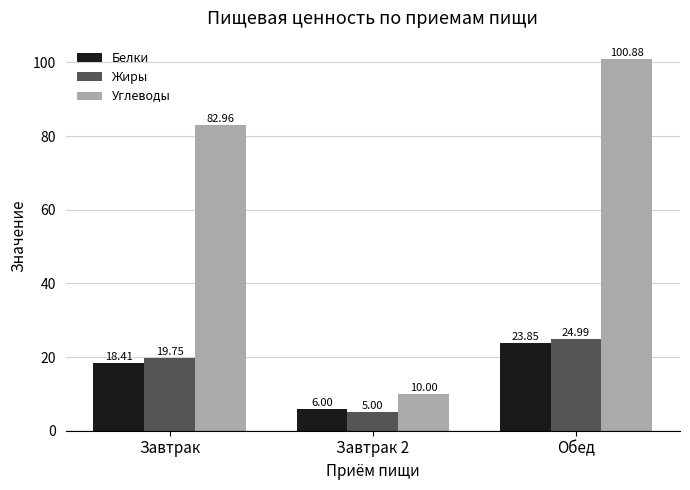

What is the value of the Жиры bar at the 3rd from the left?

25.0